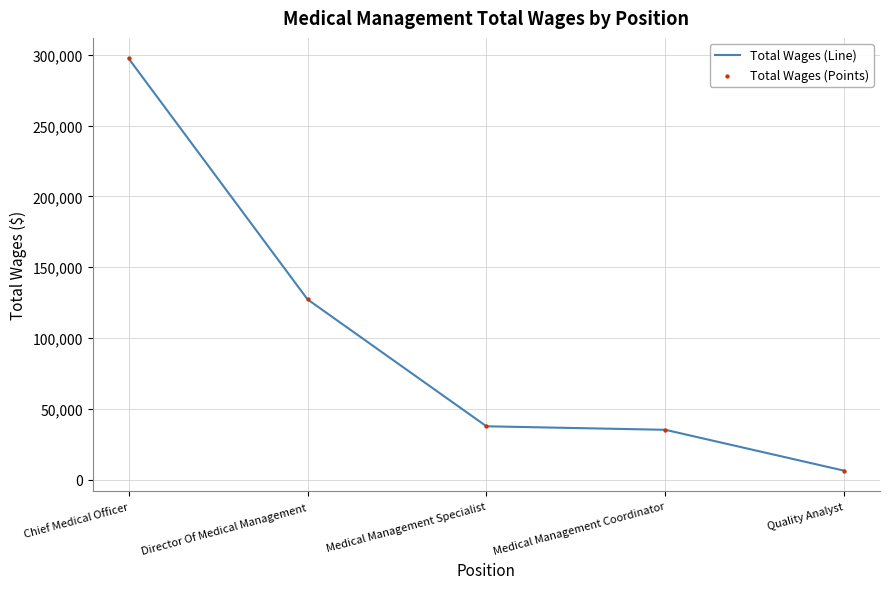

The chart shows a value of 46899 at Medical Management Coordinator. True or false?

False